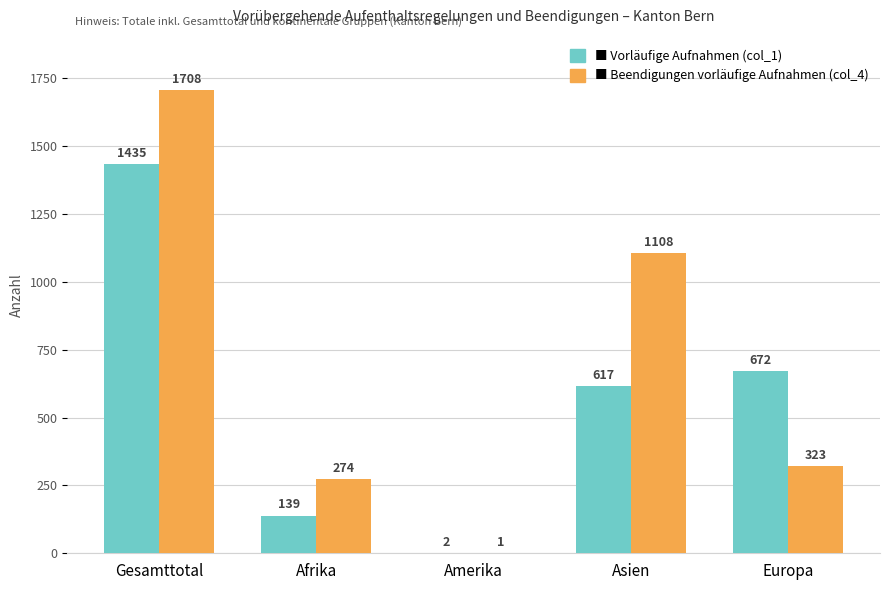

What is the spread (max minus min) of values at Amerika?

1